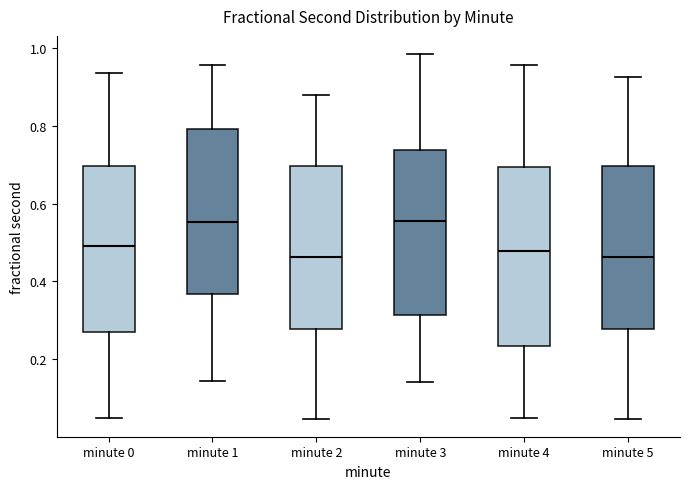

Reading left to right, transcribe this box plot: for each box, give where its median line is, the range the box spans, and where its two whiskers end, as read against the y-axis. The values are not printed on the chart, so give them approximately, as read against the axis.

minute 0: median 0.50, box 0.26 to 0.70, whiskers 0.04 to 0.94
minute 1: median 0.56, box 0.36 to 0.80, whiskers 0.14 to 0.96
minute 2: median 0.46, box 0.28 to 0.70, whiskers 0.04 to 0.88
minute 3: median 0.56, box 0.32 to 0.74, whiskers 0.14 to 0.98
minute 4: median 0.48, box 0.24 to 0.70, whiskers 0.04 to 0.96
minute 5: median 0.46, box 0.28 to 0.70, whiskers 0.04 to 0.92